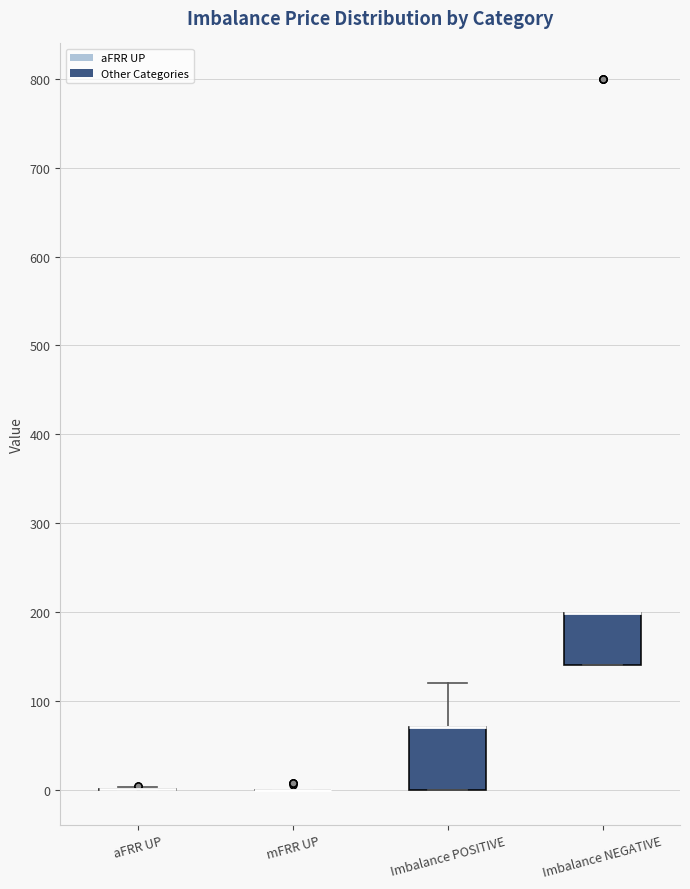

Reading left to right, read every box against the y-axis: the position of its median line, the range the box covers, and the ends of its whiskers. The values are not printed on the chart, so give them approximately, as read against the axis.

aFRR UP: box collapsed to a line at 0, whiskers 0 to 0
mFRR UP: box collapsed to a line at 0, whiskers 0 to 0
Imbalance POSITIVE: median 70 (drawn on the box's upper edge), box 0 to 70, whiskers 0 to 120
Imbalance NEGATIVE: median 200 (drawn on the box's upper edge), box 140 to 200, whiskers 140 to 200